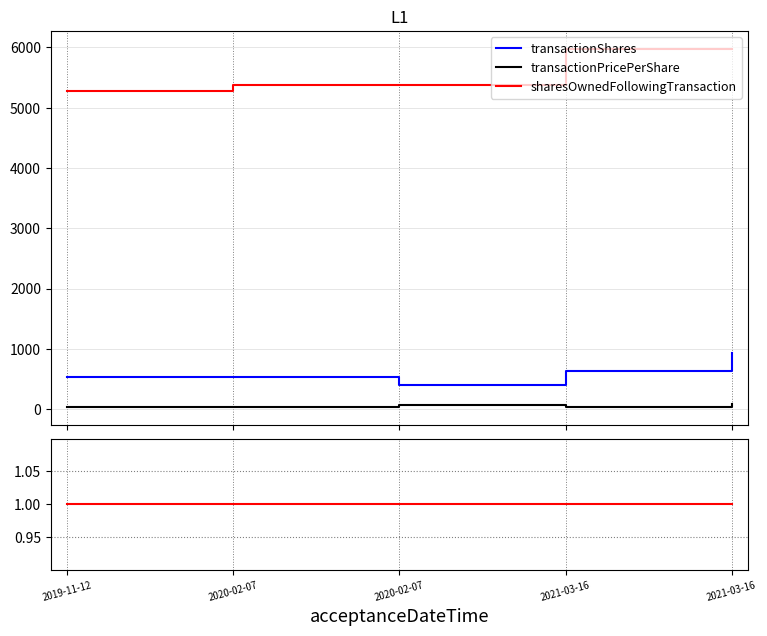

In transactionPricePerShare, how many points are lower than both neighbors (excluding endpoints)?

1